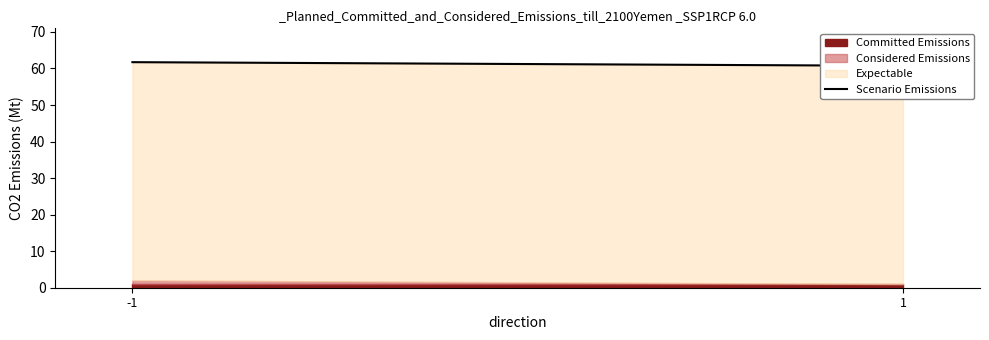

At which label does the data first exceed 61?

-1